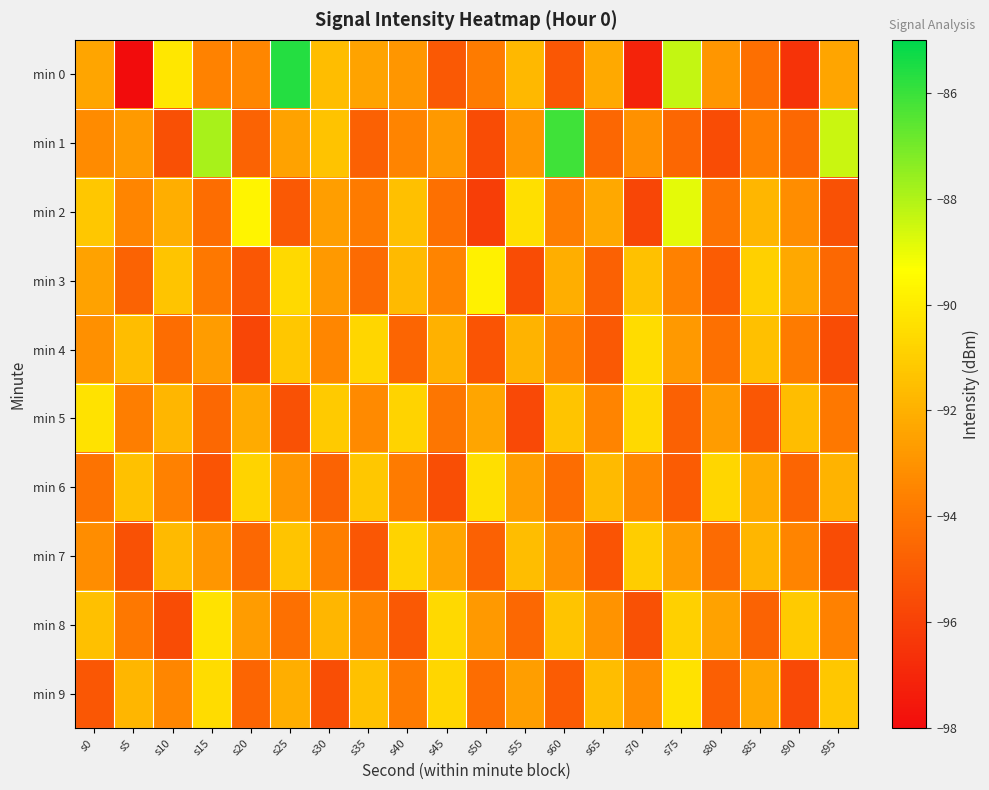

Count the number of data series in this chart.

10